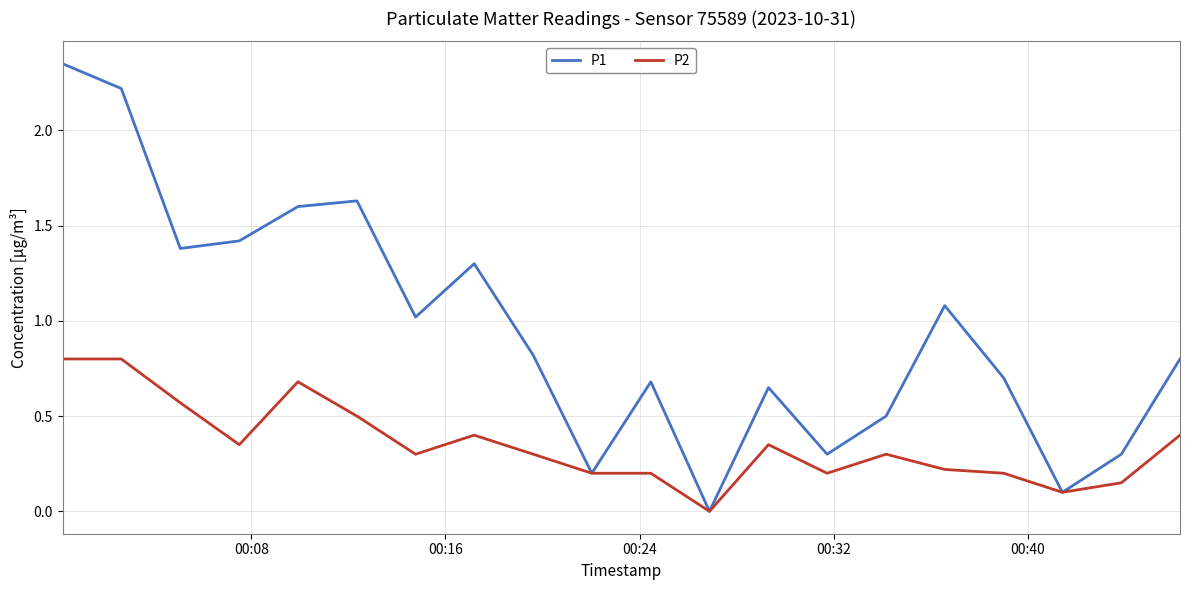

Which series has the largest total across all categories?

P1